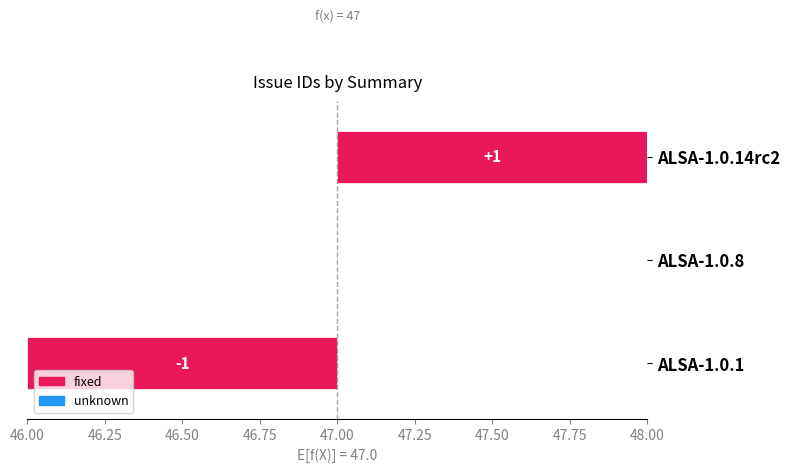

Does the chart contain stacked bars?

No